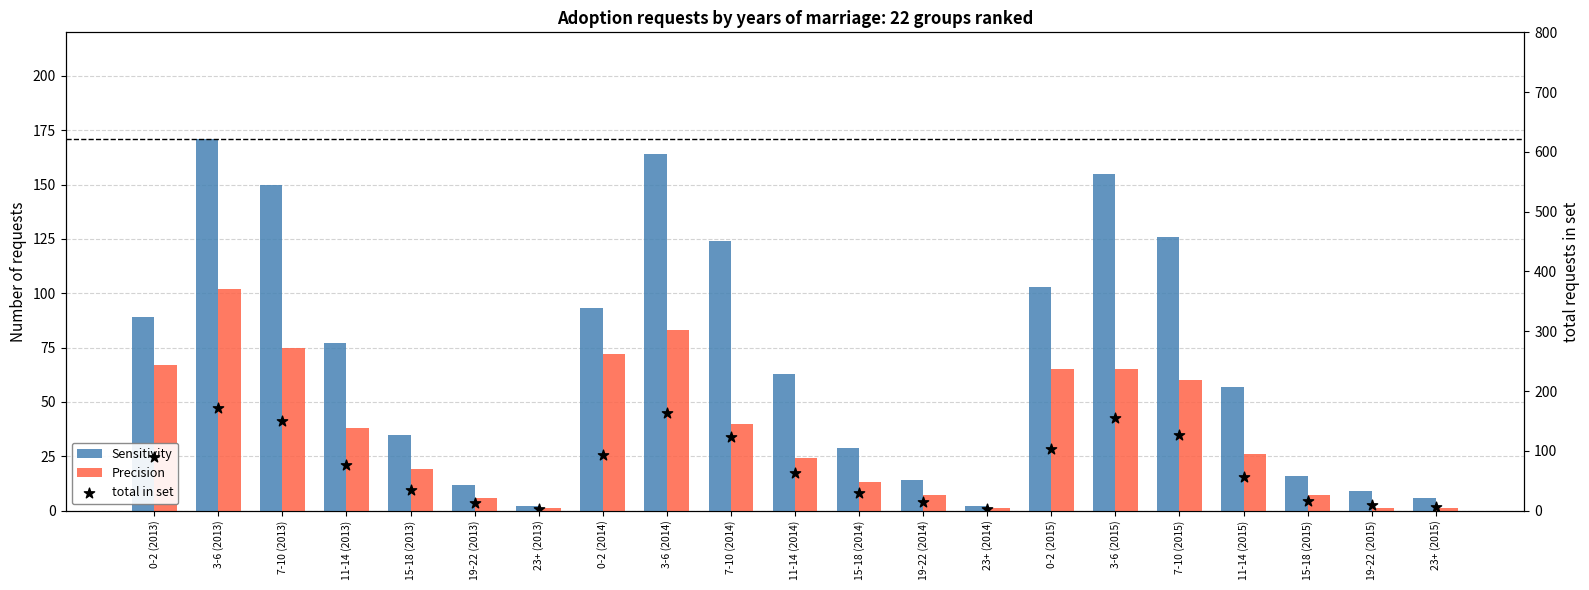

What is the total value across all series at 3-6 (2014)?

411